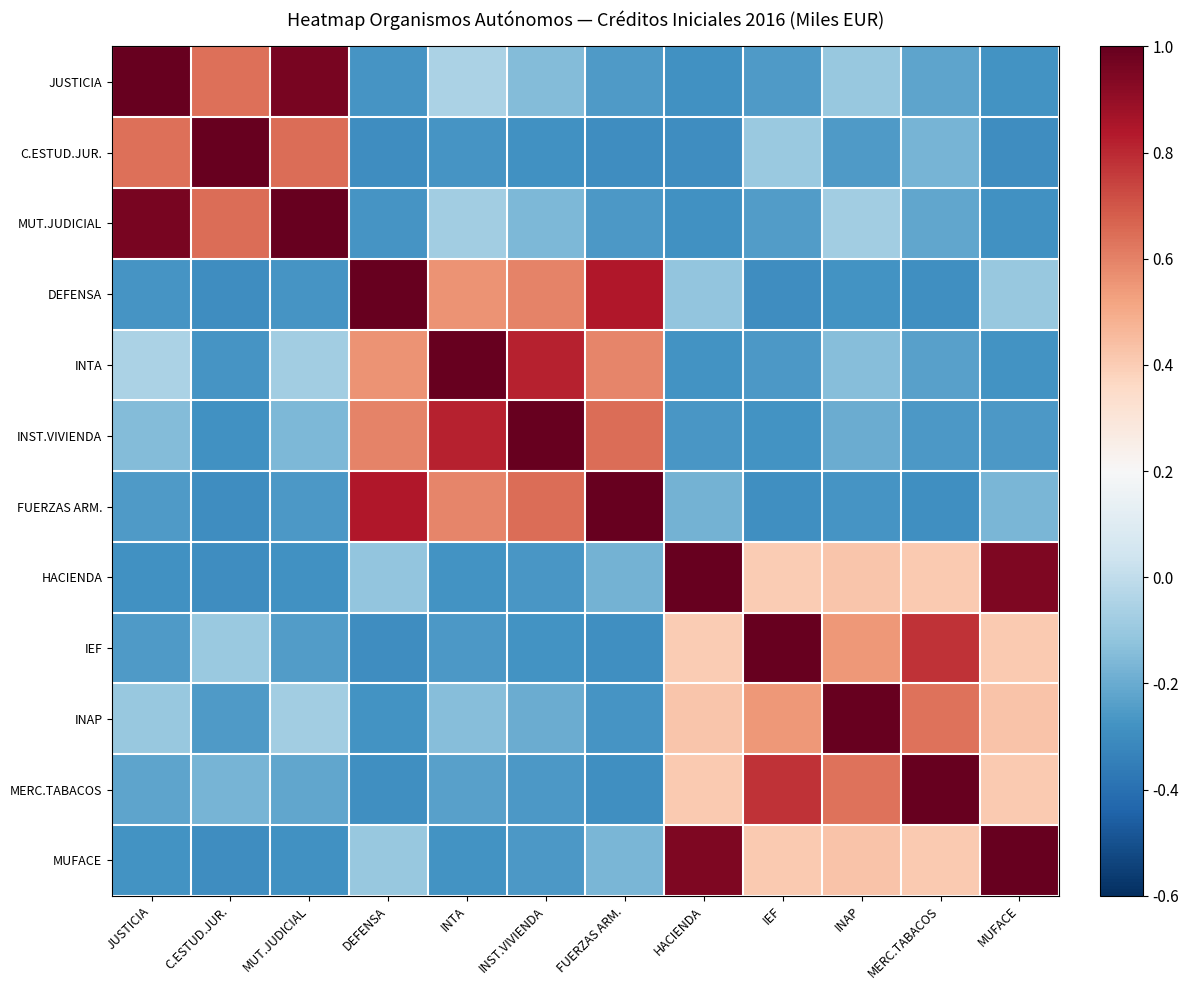

At which category is the sum across all series the highest?

INAP